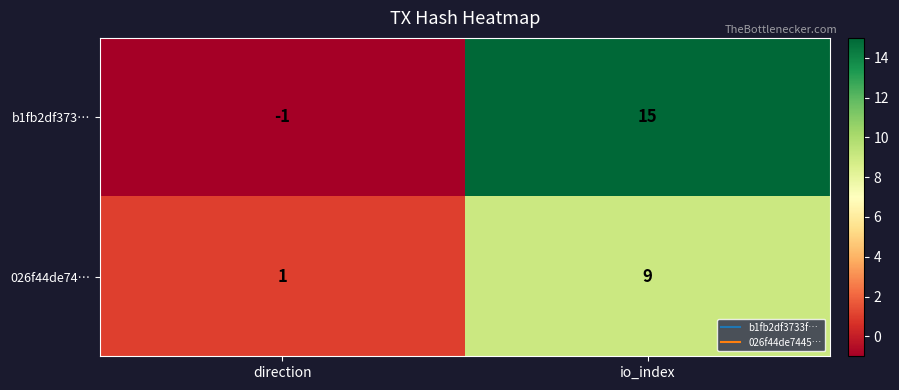

True or false: b1fb2df373… has a value of -1 at direction.

True